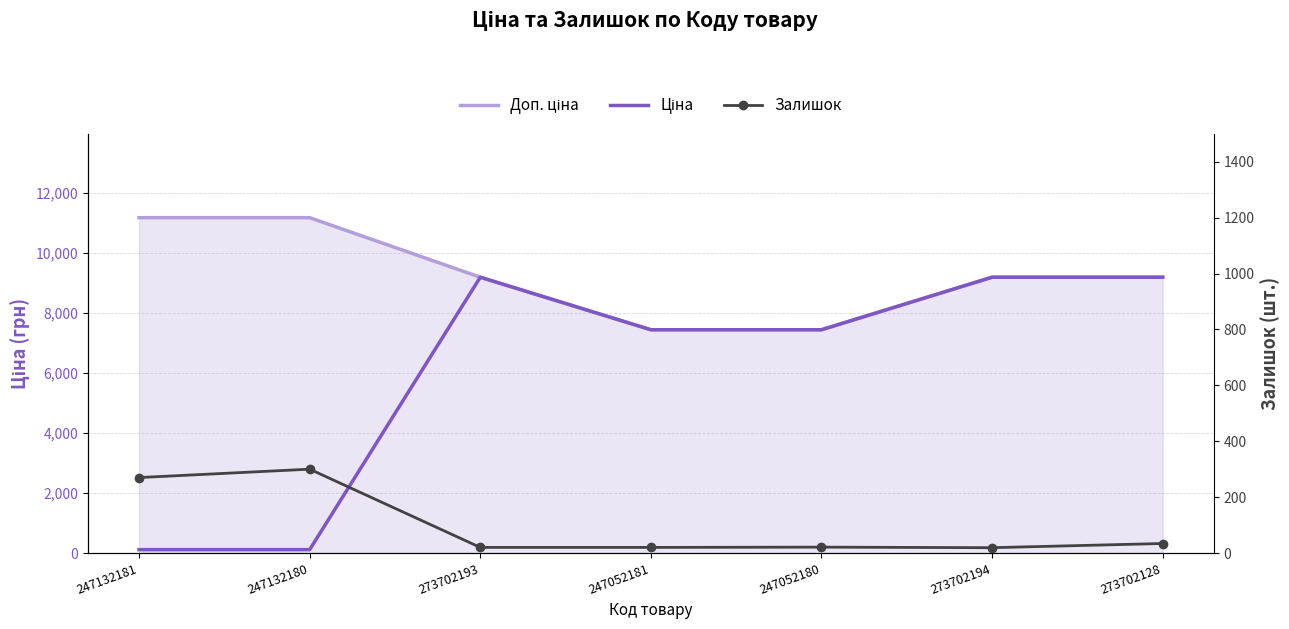

True or false: Залишок has more than 2 points higher than both neighbors.

False